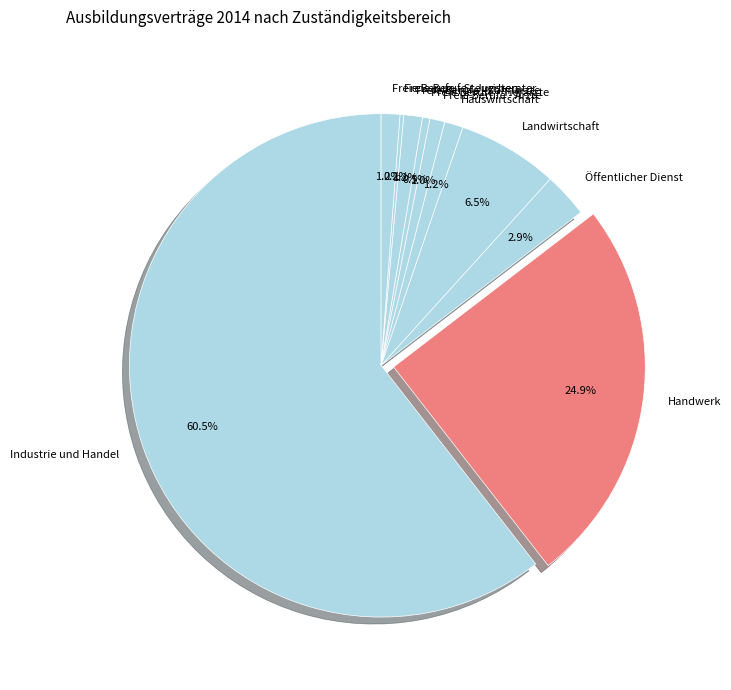

Between Handwerk and Industrie und Handel, which is larger?

Industrie und Handel